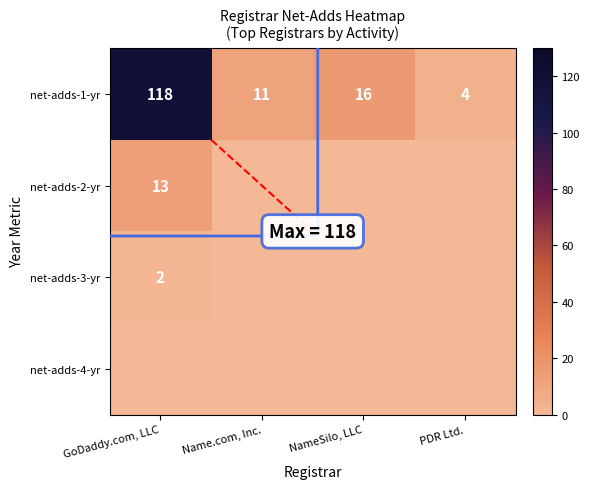

At which label does net-adds-1-yr first exceed 16?

GoDaddy.com, LLC